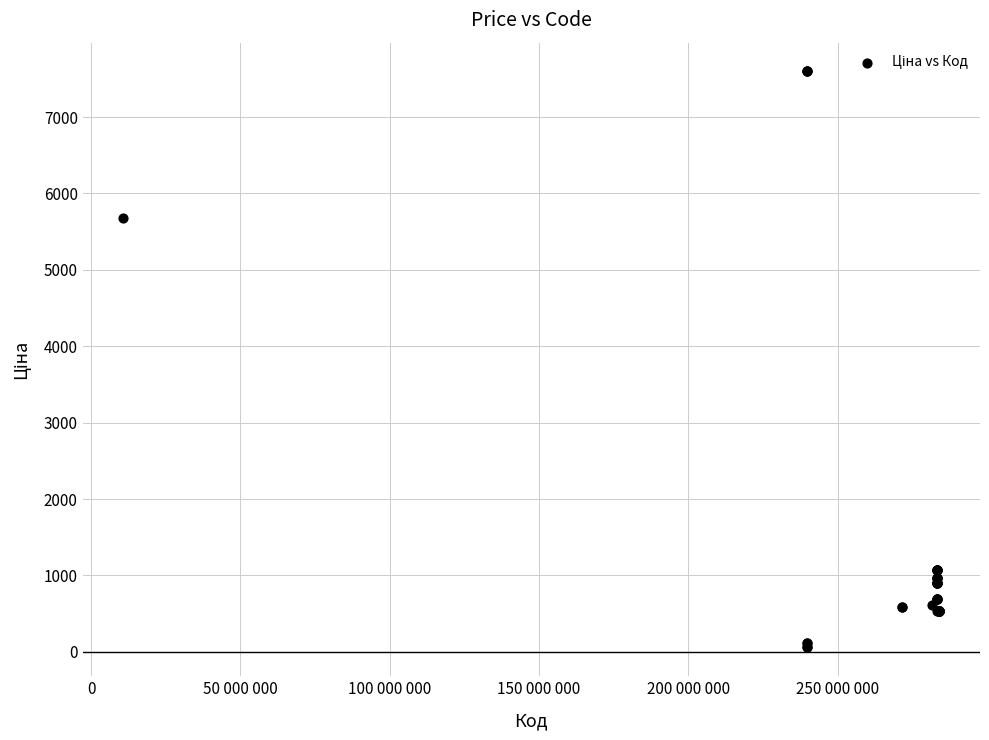

What Y value in the scatter plot is closest to 3826?

5673.8